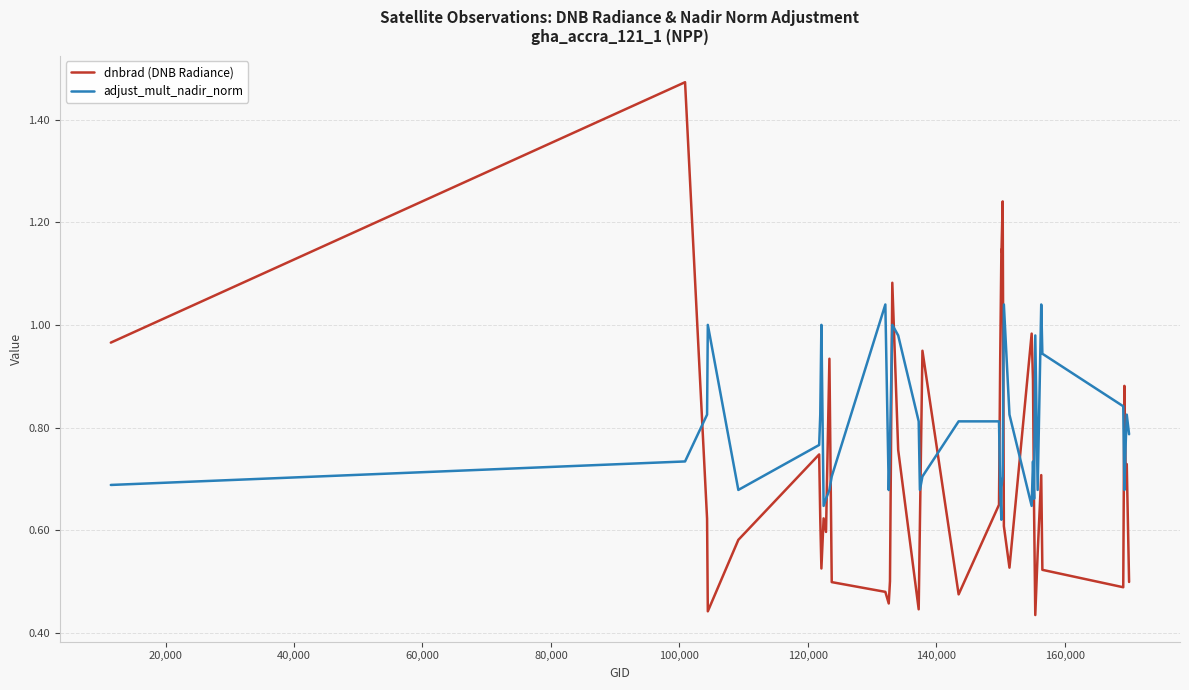

Which series ends up on top after the final intersection of dnbrad (DNB Radiance) and adjust_mult_nadir_norm?

adjust_mult_nadir_norm